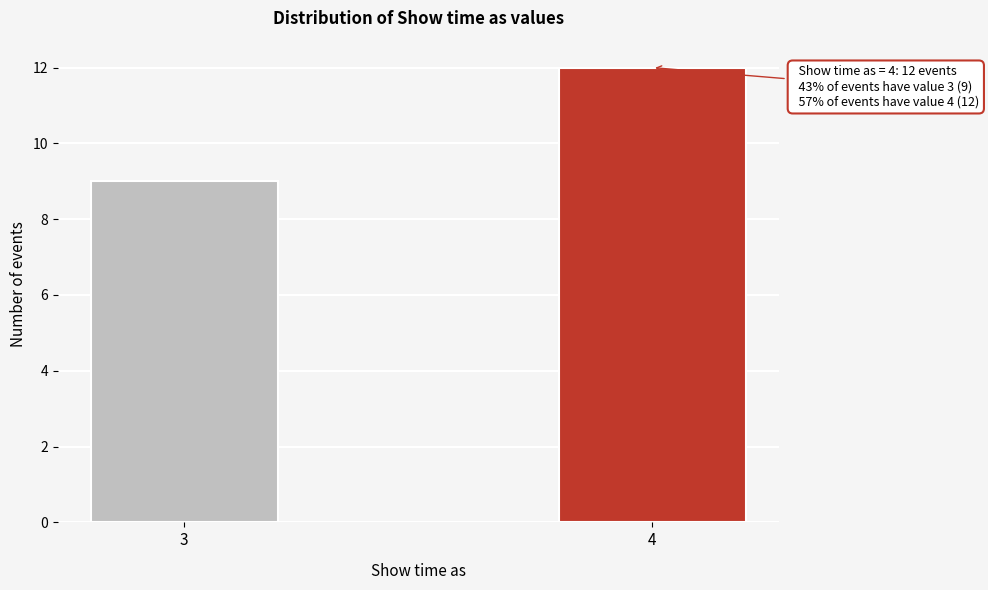

Reading right to left, what are all the values shown in this chart?

12	9